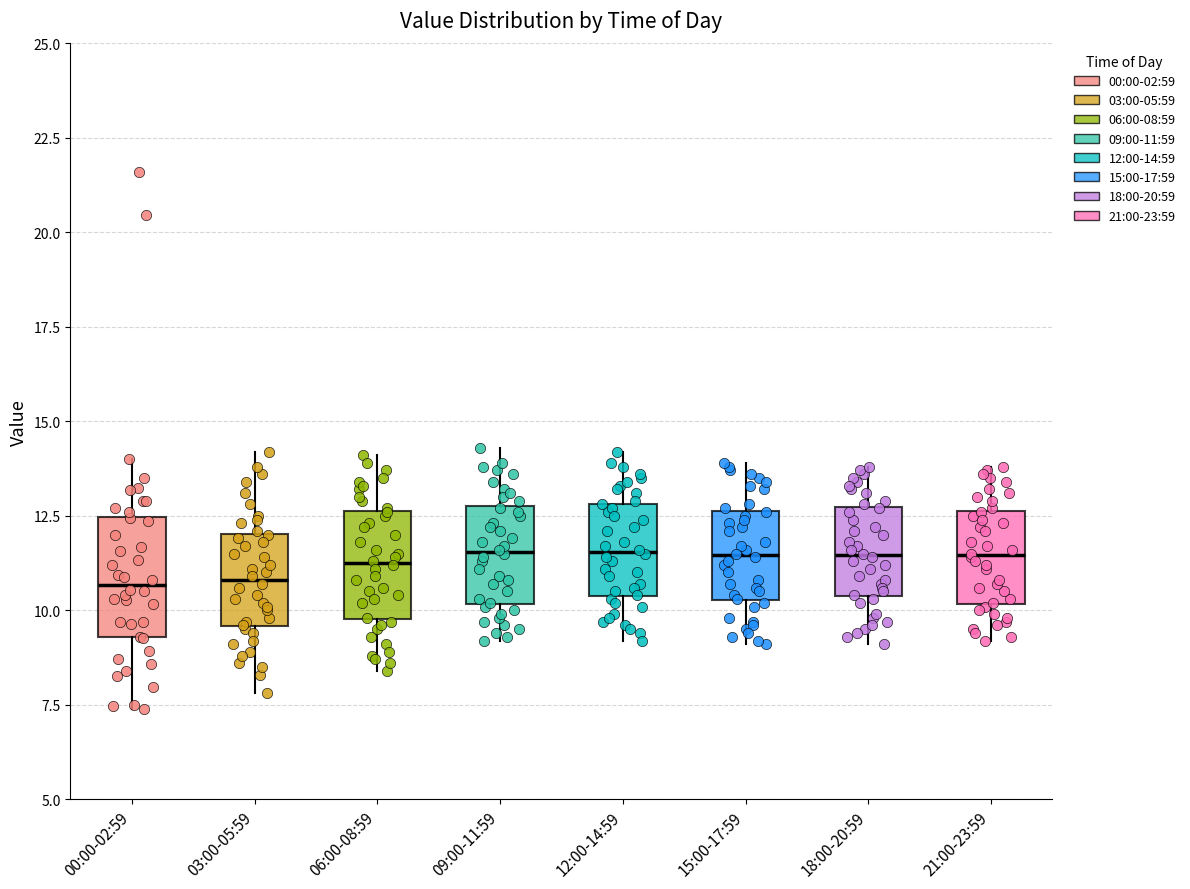

Reading left to right, transcribe this box plot: for each box, give where its median line is, the range the box spans, and where its two whiskers end, as read against the y-axis. The values are not printed on the chart, so give them approximately, as read against the axis.

00:00-02:59: median 10.5, box 9.5 to 12.5, whiskers 7.5 to 14.0
03:00-05:59: median 11.0, box 9.5 to 12.0, whiskers 8.0 to 14.0
06:00-08:59: median 11.5, box 10.0 to 12.5, whiskers 8.5 to 14.0
09:00-11:59: median 11.5, box 10.0 to 13.0, whiskers 9.0 to 14.5
12:00-14:59: median 11.5, box 10.5 to 13.0, whiskers 9.0 to 14.0
15:00-17:59: median 11.5, box 10.5 to 12.5, whiskers 9.0 to 14.0
18:00-20:59: median 11.5, box 10.5 to 12.5, whiskers 9.0 to 14.0
21:00-23:59: median 11.5, box 10.0 to 12.5, whiskers 9.0 to 14.0